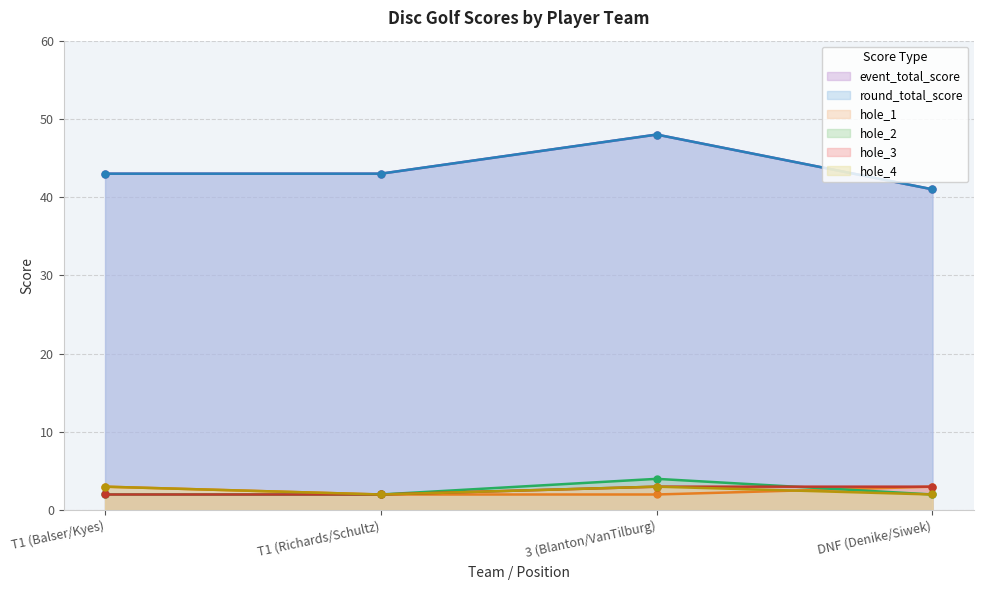

What is the label of the 1st point from the right?

DNF (Denike/Siwek)